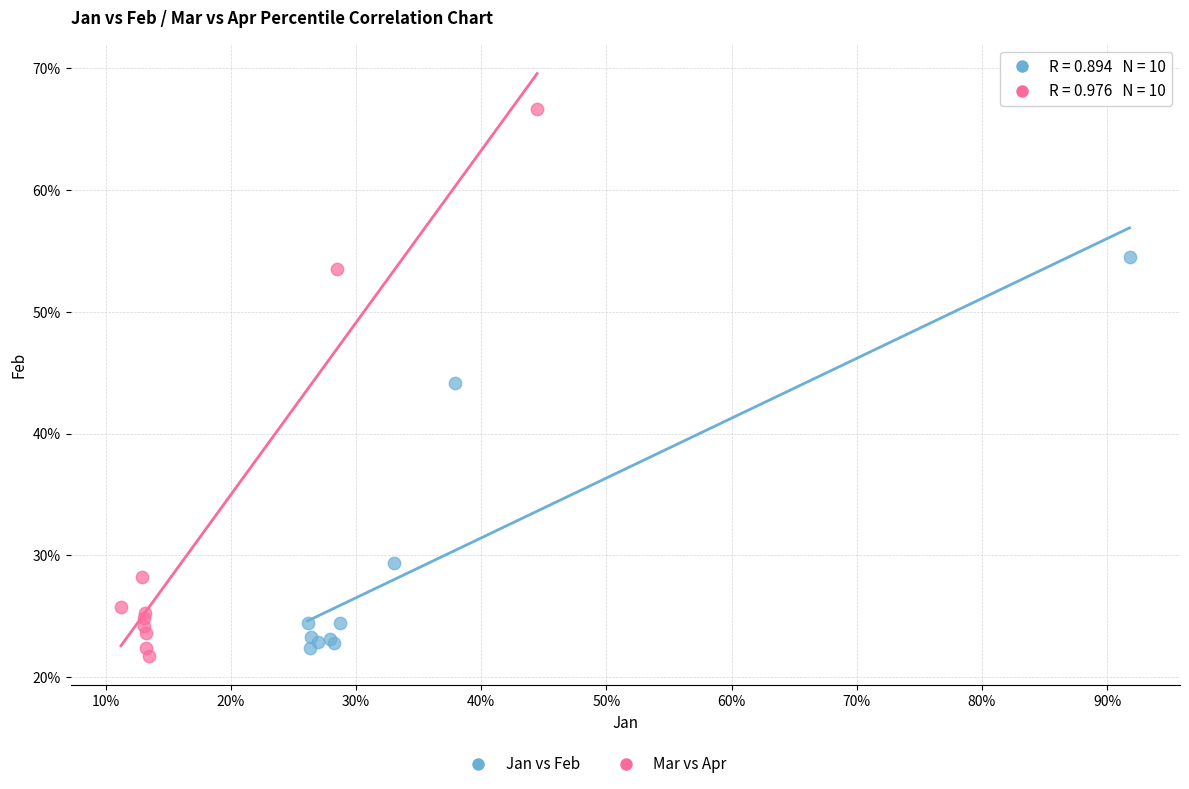

Which series reaches the maximum Y coordinate?

Mar vs Apr